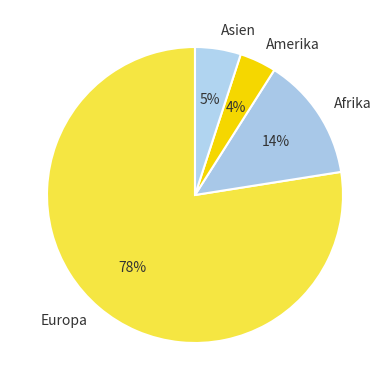

Which category has the biggest portion of the pie?

Europa